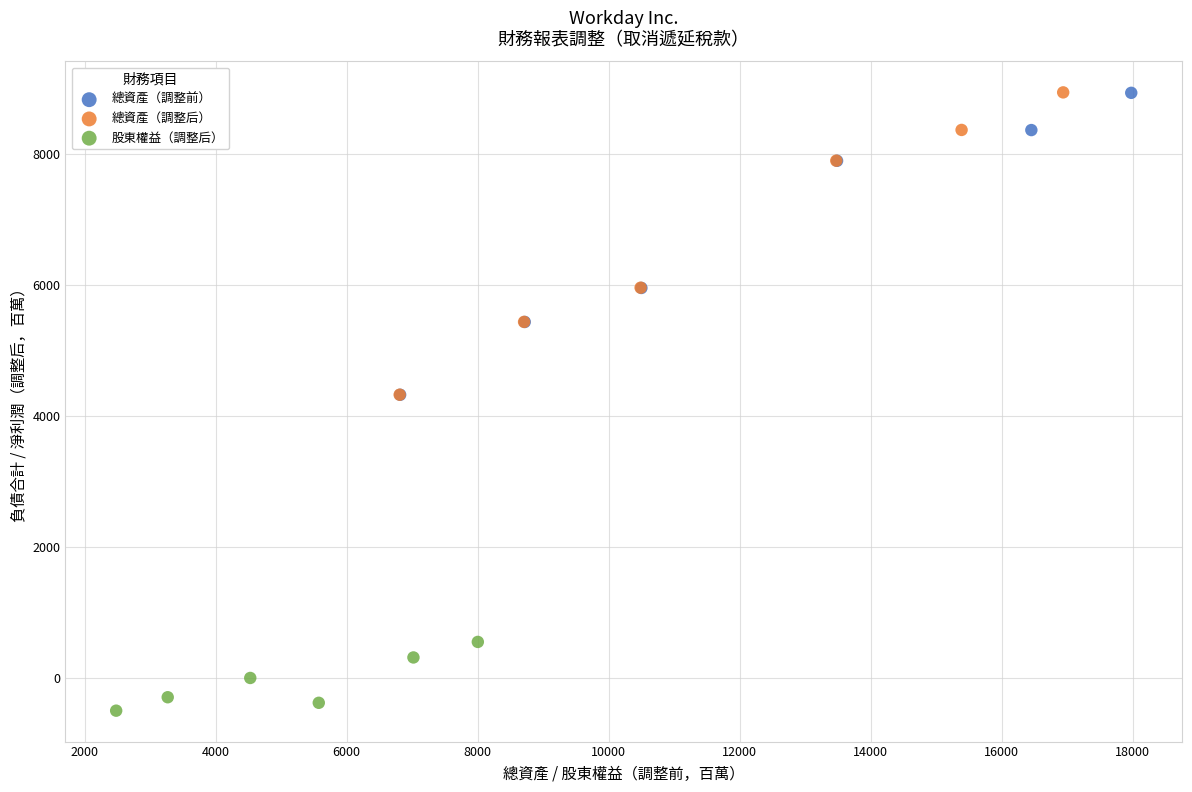

Which series contains the lowest Y value?

股東權益（調整后）